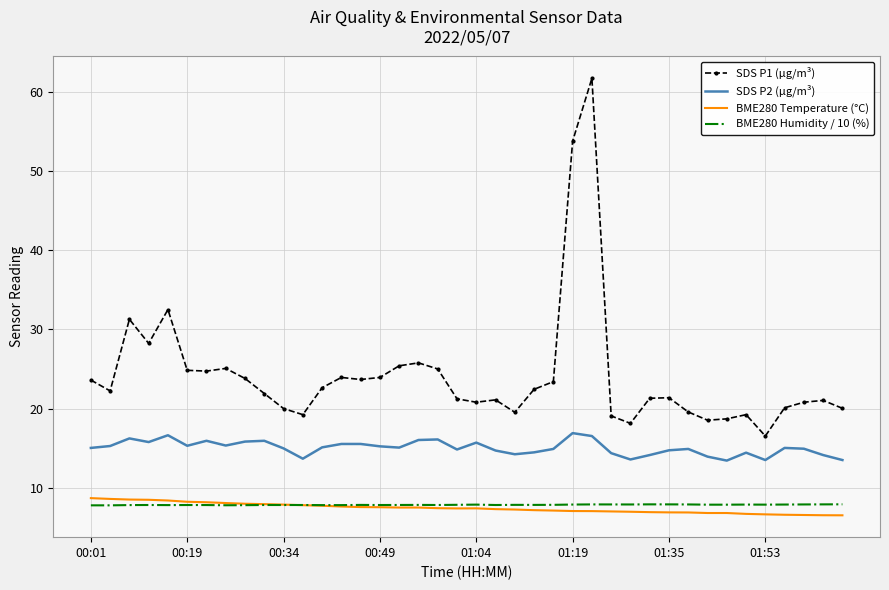

What is the difference between the maximum and minimum values in the SDS P2 (µg/m³) series?

3.5